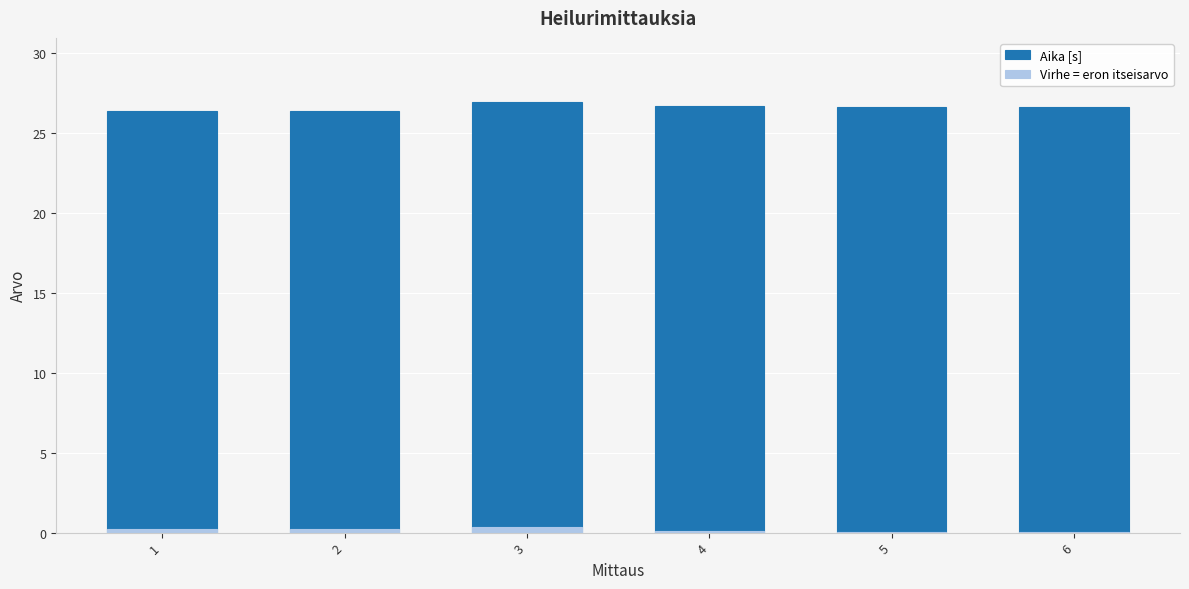

What is the value of the Aika [s] bar at the 1st from the left?

26.4